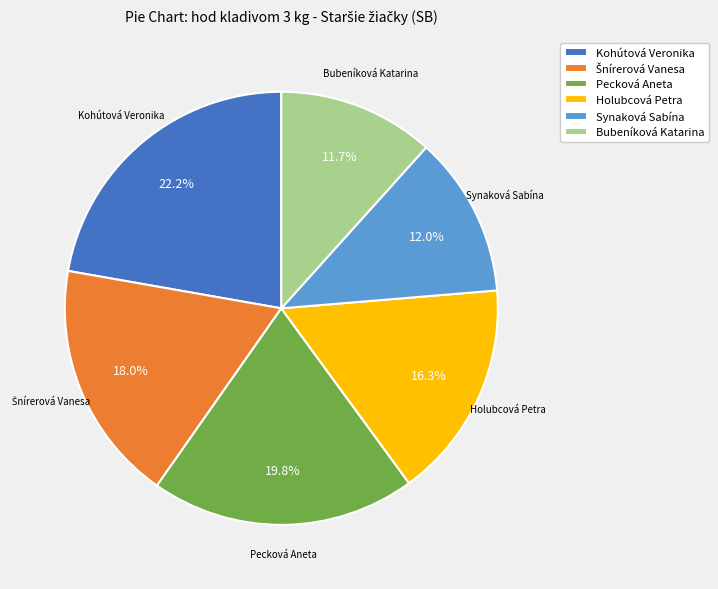

Which category has the biggest portion of the pie?

Kohútová Veronika